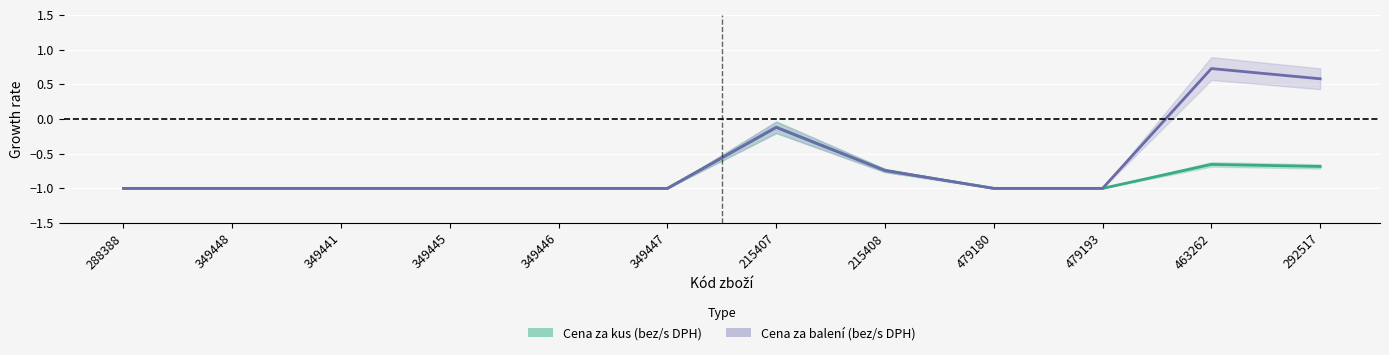

Reading right to left, extract all data points from this chart.

Cena za kus (bez/s DPH): 292517=-0.7	463262=-0.7	479193=-1.0	479180=-1.0	215408=-0.7	215407=-0.1	349447=-1.0	349446=-1.0	349445=-1.0	349441=-1.0	349448=-1.0	288388=-1.0
Cena za balení (bez/s DPH): 292517=0.6	463262=0.7	479193=-1.0	479180=-1.0	215408=-0.7	215407=-0.1	349447=-1.0	349446=-1.0	349445=-1.0	349441=-1.0	349448=-1.0	288388=-1.0